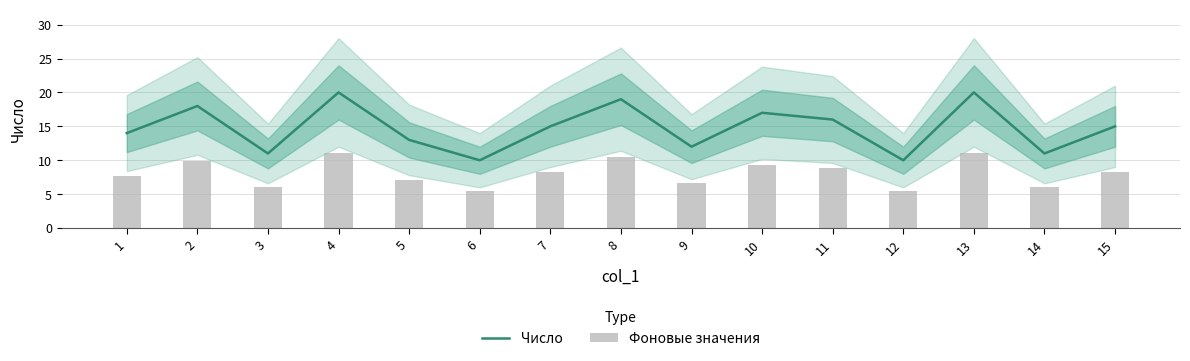

What is the average value of the Число series?

15